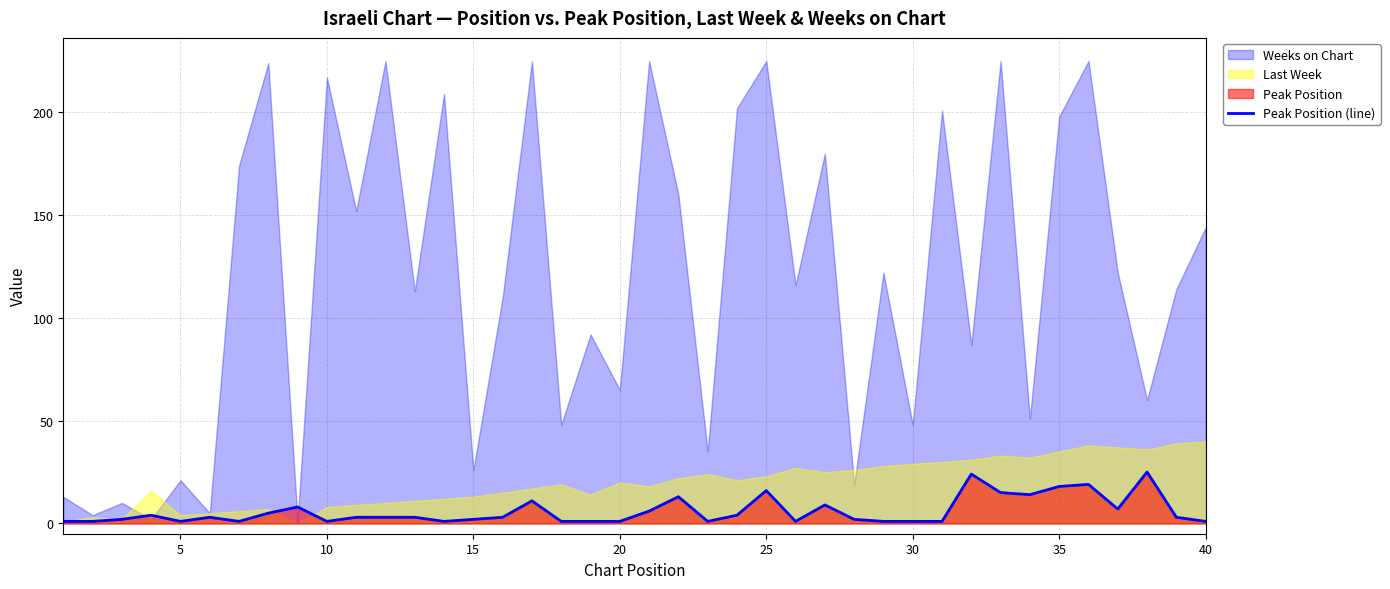

The value of Peak Position (line) at 35 is 10. True or false?

False